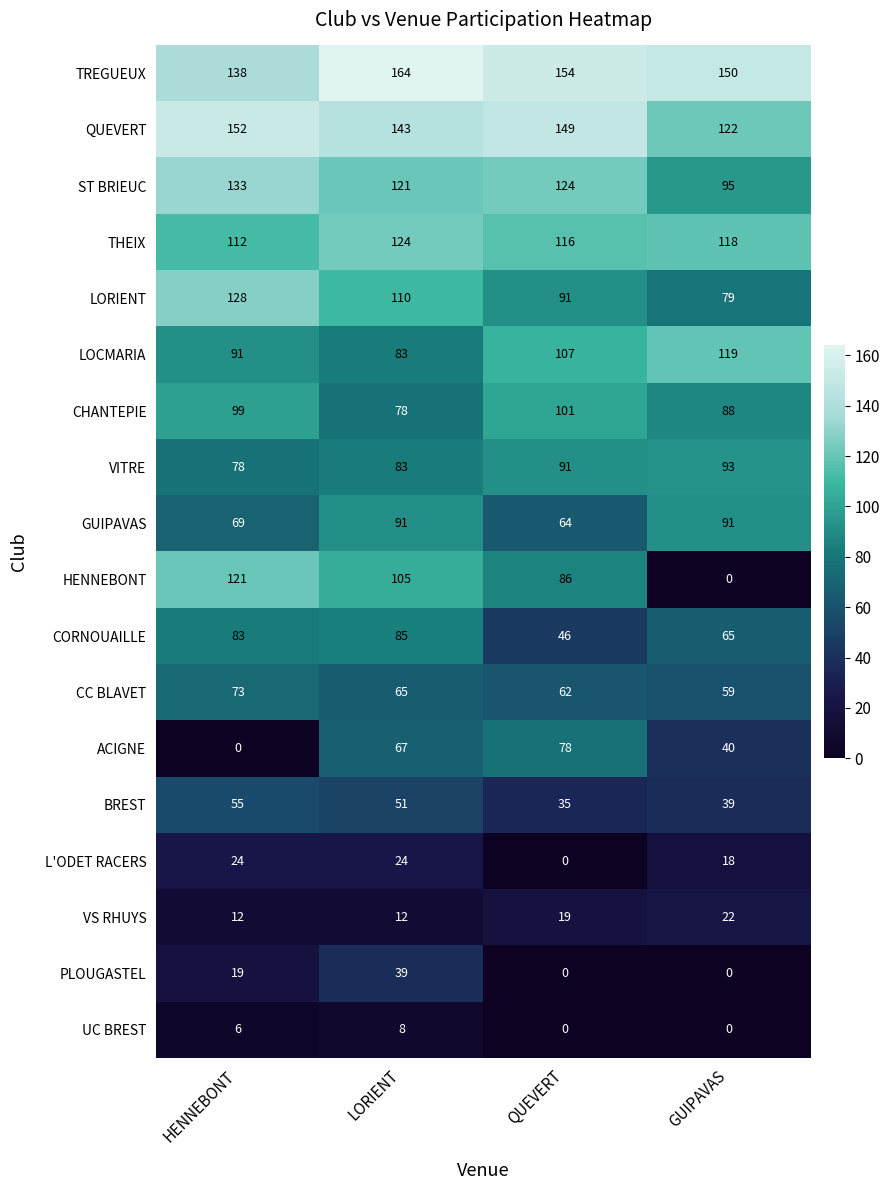

What is the minimum value for BREST?

35